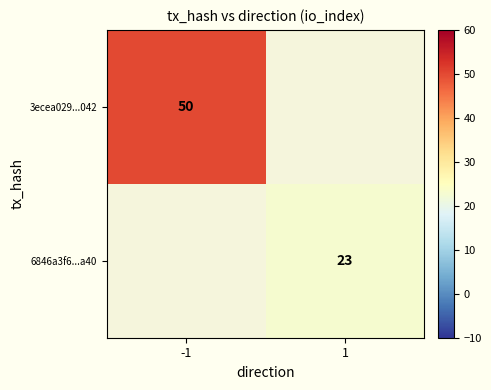

Which category has the highest value across all series?

-1